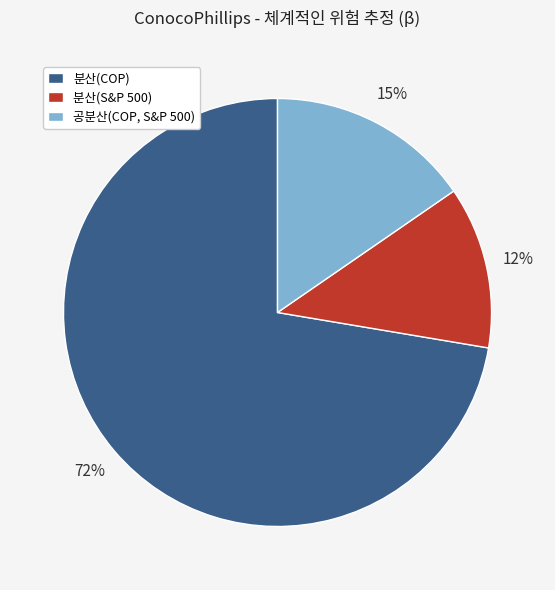

Is there a majority slice in this chart?

Yes